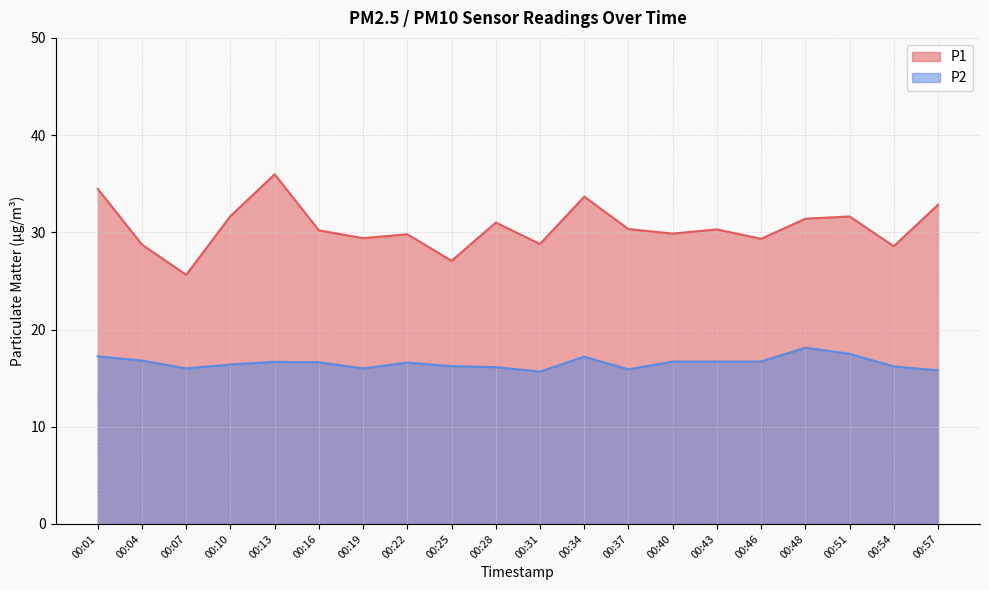

In P1, how many points are higher than both neighbors (excluding endpoints)?

6